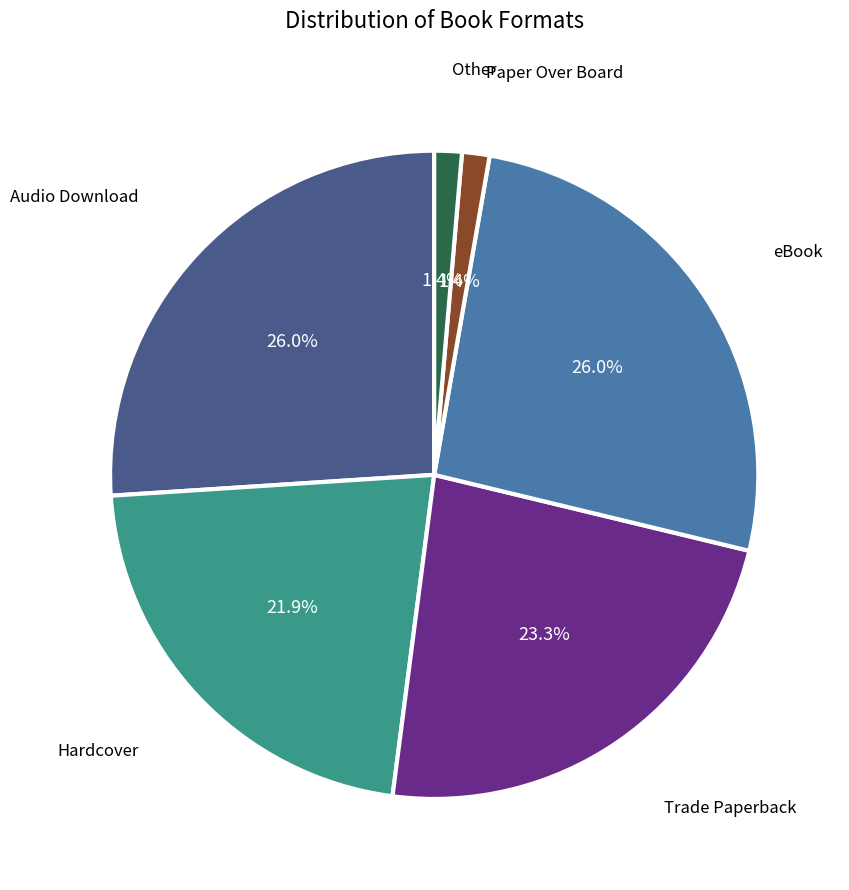

Is there any slice that represents more than half of the pie?

No